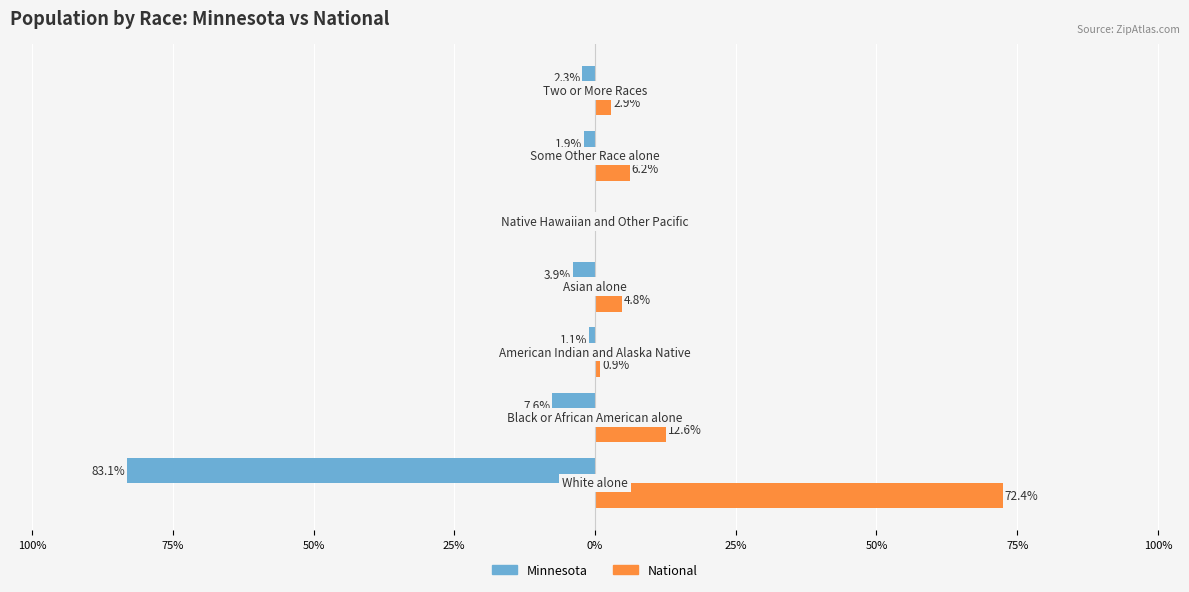

What are all the series names shown in the legend?

Minnesota, National